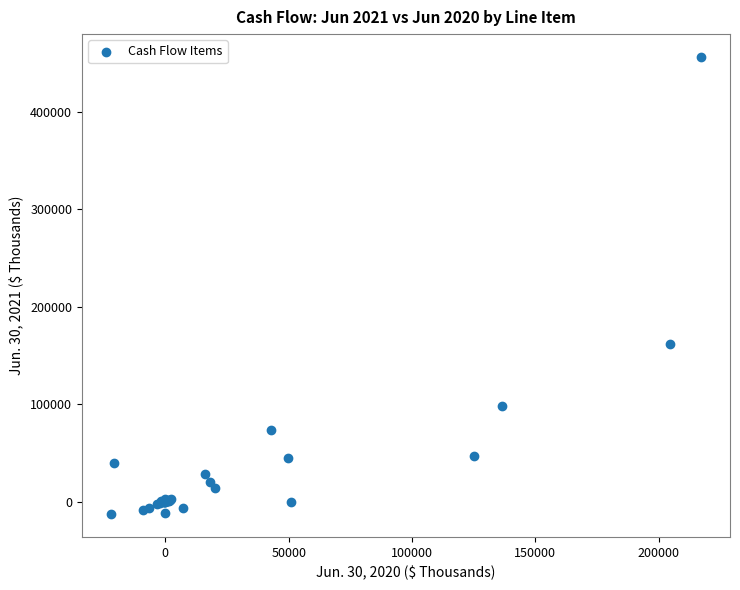

What Y value in the scatter plot is closest to 221798?

162177